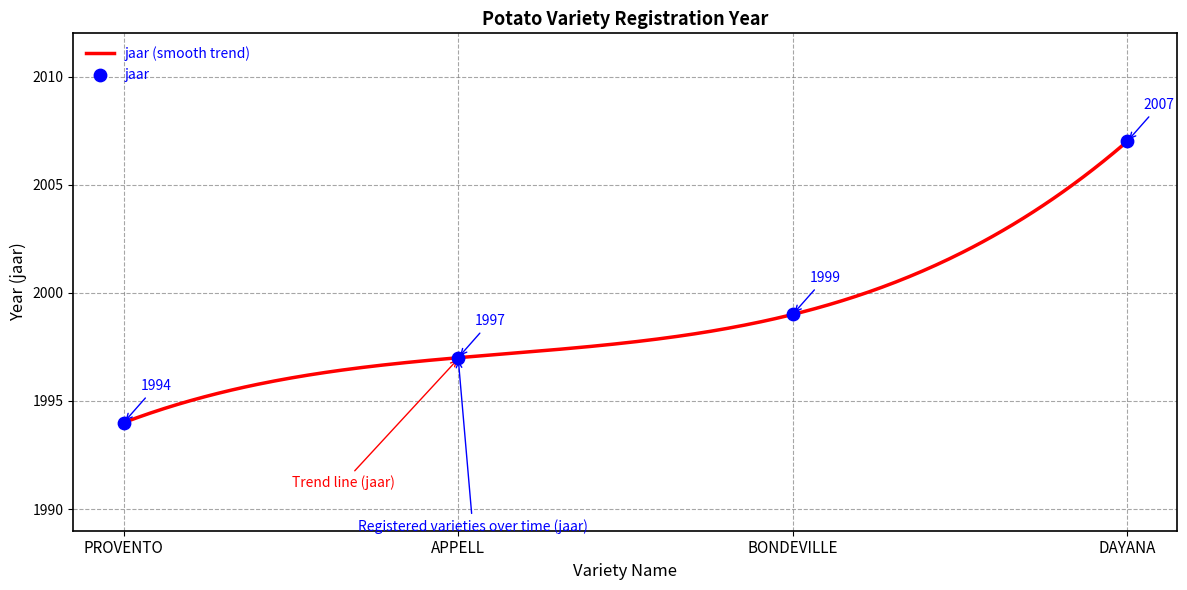

What is the change in value from APPELL to DAYANA?

+10